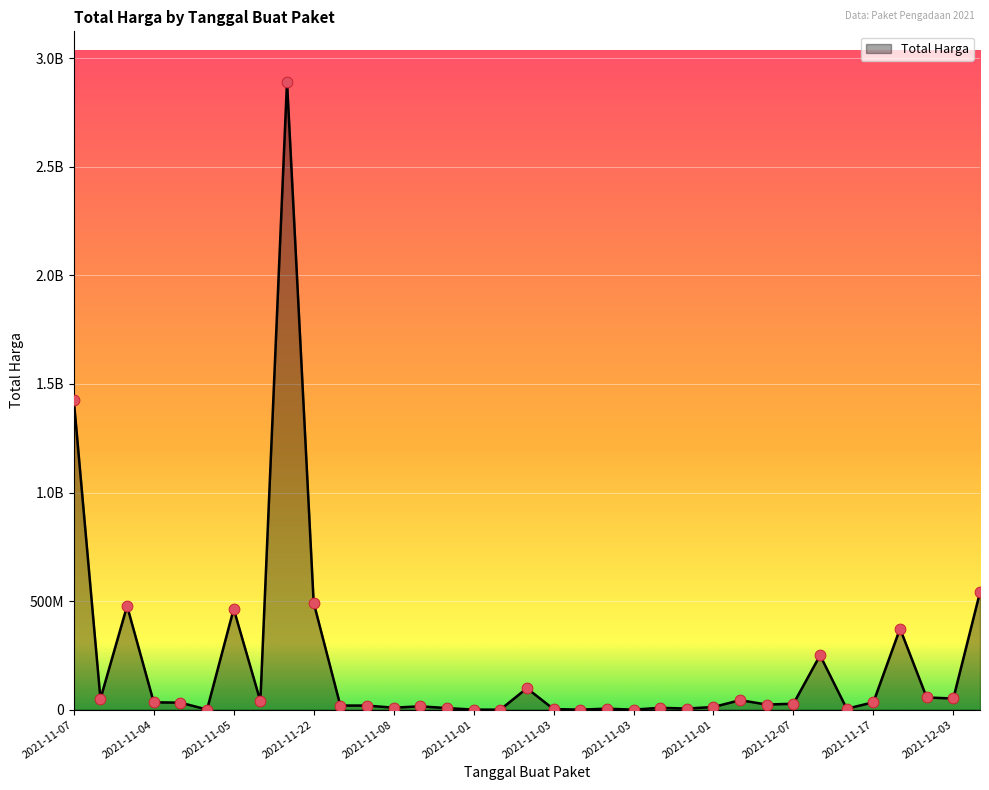

Is this an area chart (filled region under the line)?

Yes